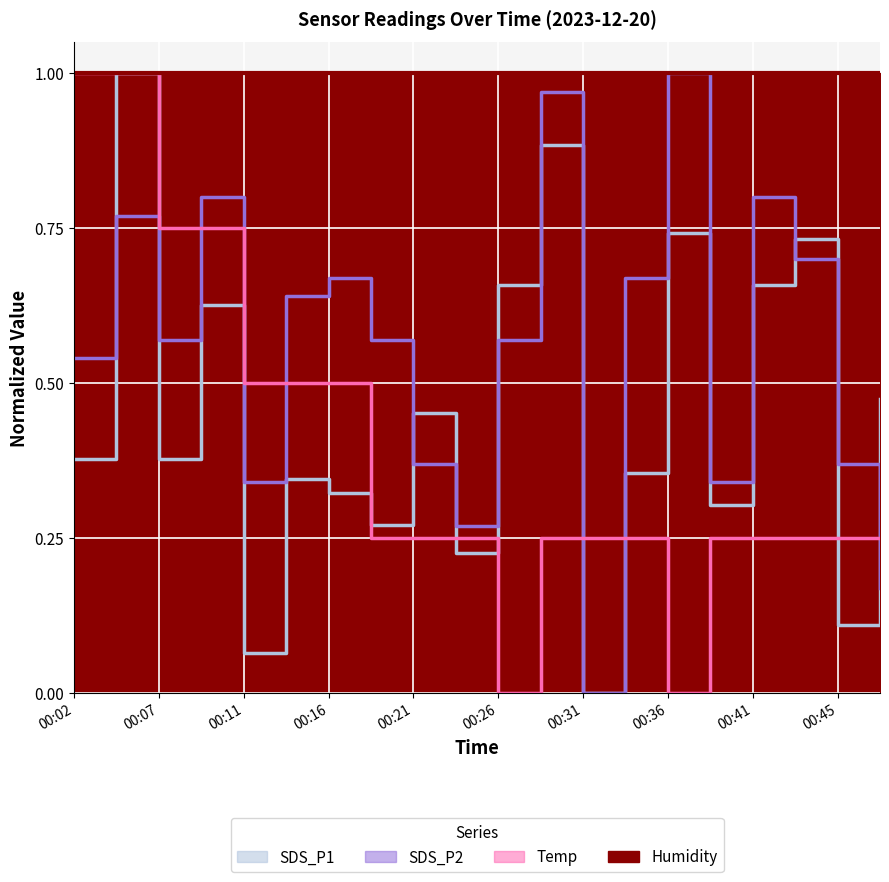

What is the value of the SDS_P1 point at the 19th from the left?

0.1